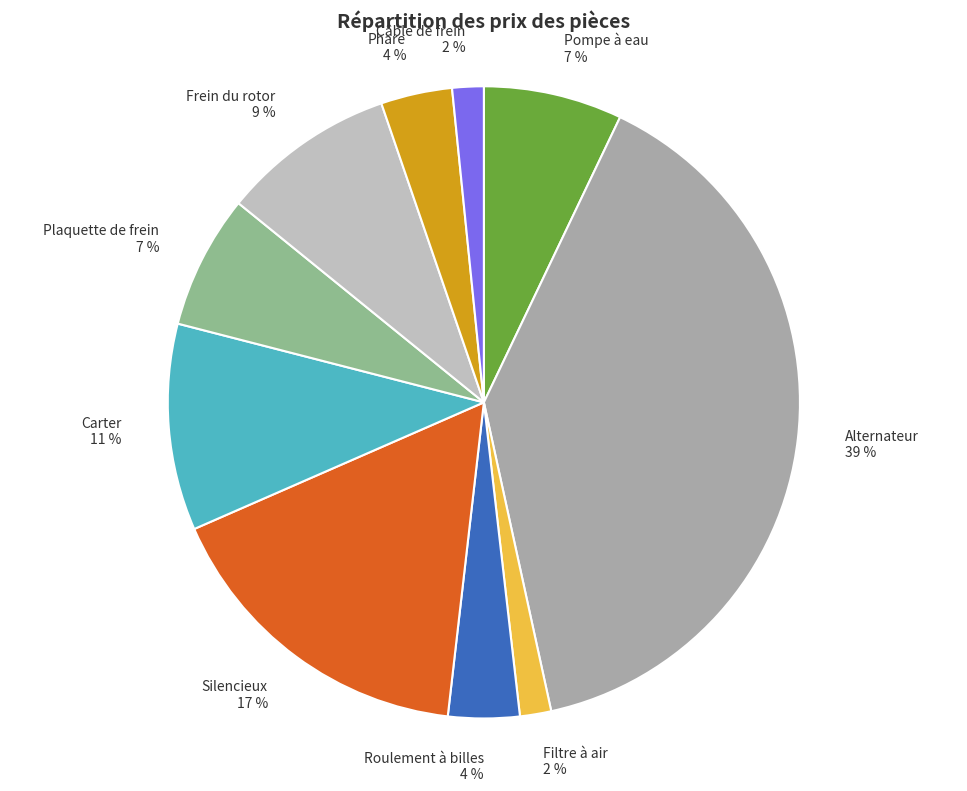

True or false: Carter accounts for 21% of the total.

False